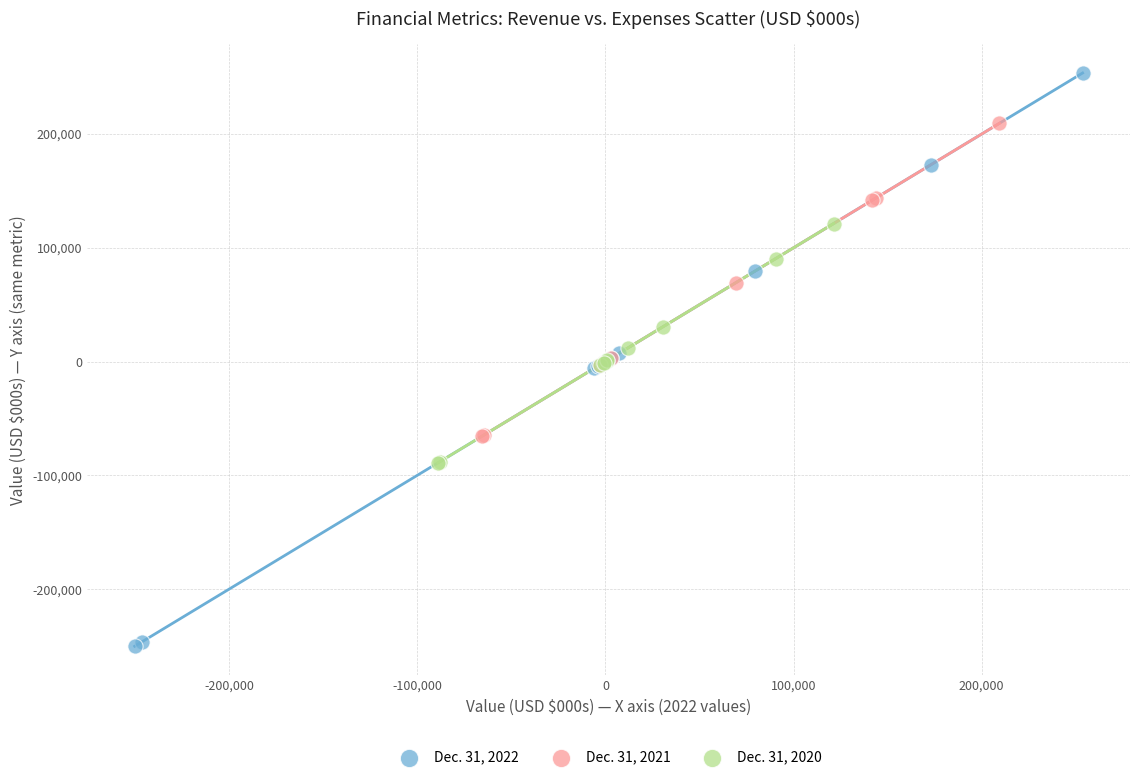

Which series contains the highest Y value?

Dec. 31, 2022